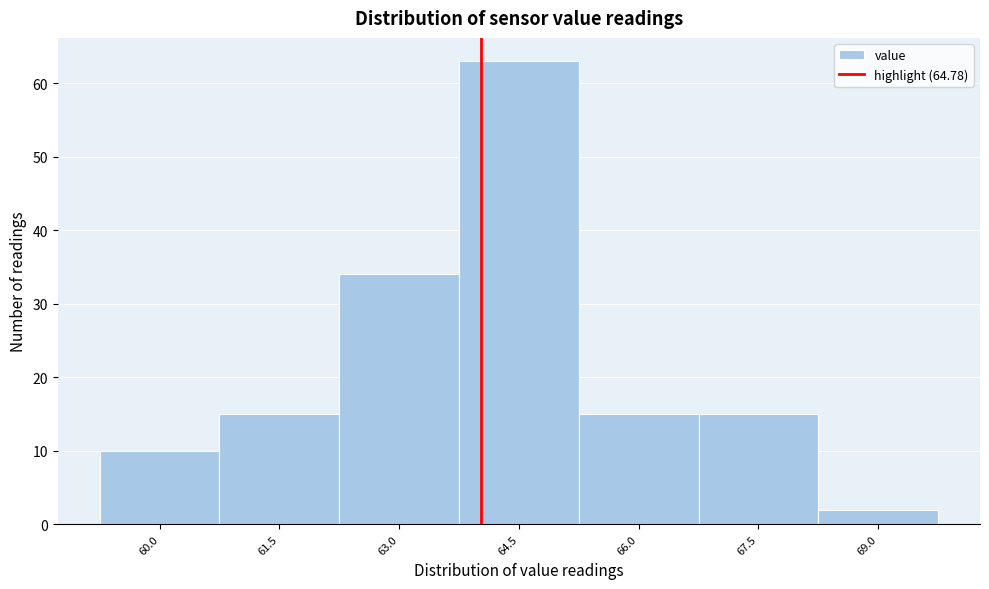

Reading right to left, extract all data points from this chart.

2	15	15	63	34	15	10